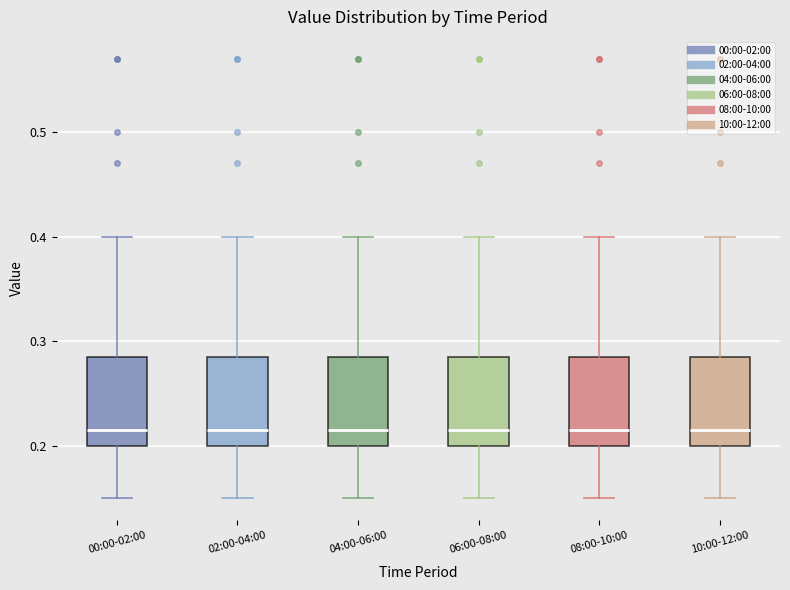

Reading left to right, transcribe this box plot: for each box, give where its median line is, the range the box spans, and where its two whiskers end, as read against the y-axis. The values are not printed on the chart, so give them approximately, as read against the axis.

00:00-02:00: median 0.22, box 0.20 to 0.29, whiskers 0.15 to 0.40
02:00-04:00: median 0.22, box 0.20 to 0.29, whiskers 0.15 to 0.40
04:00-06:00: median 0.22, box 0.20 to 0.29, whiskers 0.15 to 0.40
06:00-08:00: median 0.22, box 0.20 to 0.29, whiskers 0.15 to 0.40
08:00-10:00: median 0.22, box 0.20 to 0.29, whiskers 0.15 to 0.40
10:00-12:00: median 0.22, box 0.20 to 0.29, whiskers 0.15 to 0.40